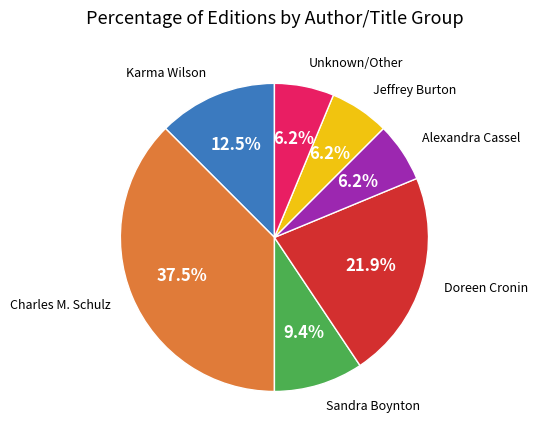

How many slices are in this pie chart?

7